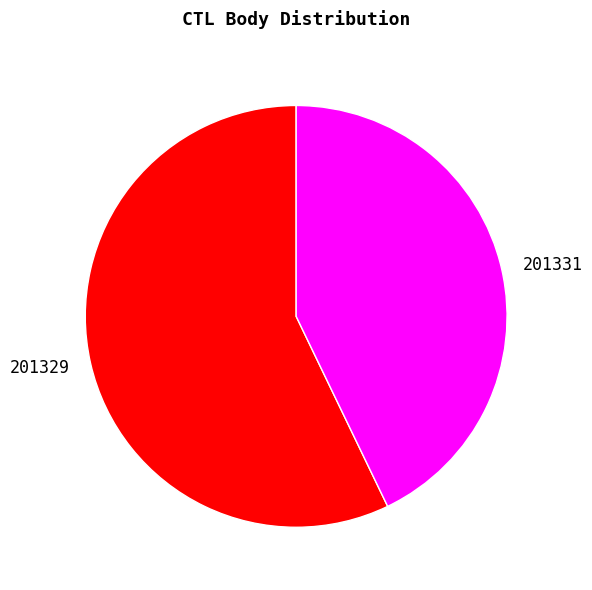

True or false: 201331 accounts for 43% of the total.

True